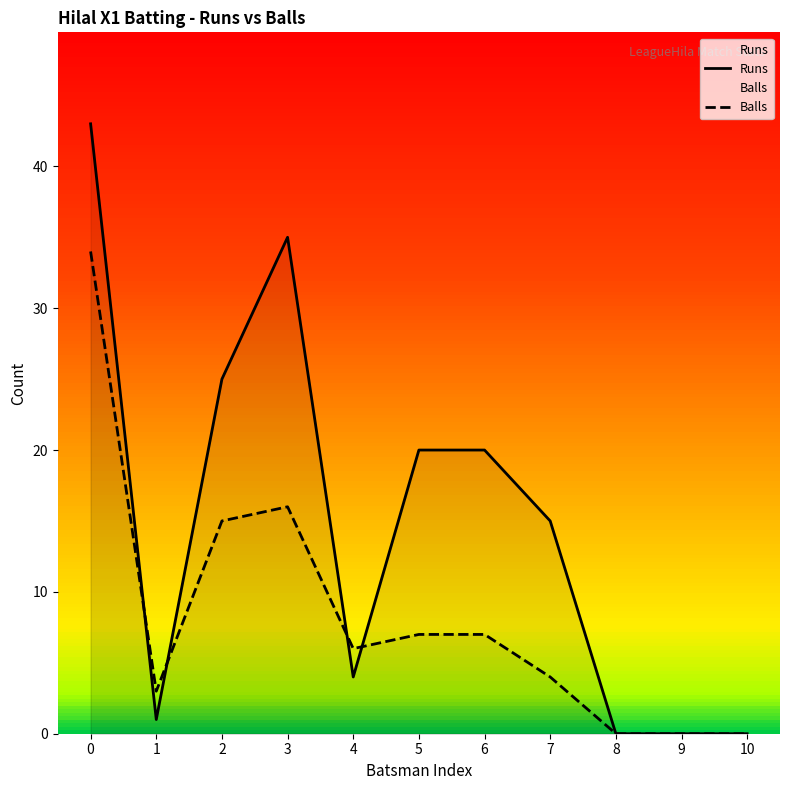

Between which two adjacent categories do Runs and Balls first intersect?

0 and 1